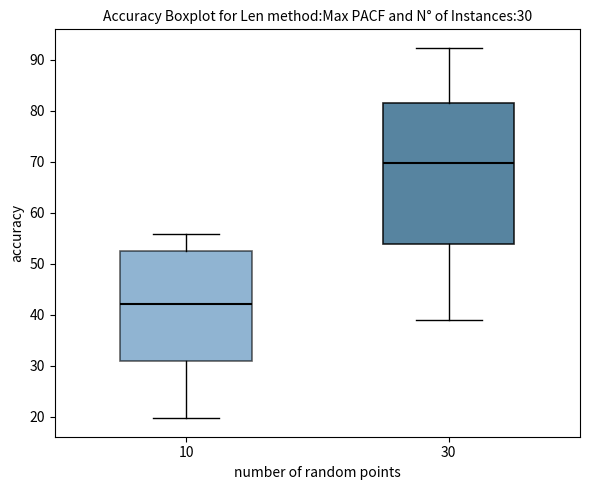

Which box's median line is the lowest?

10